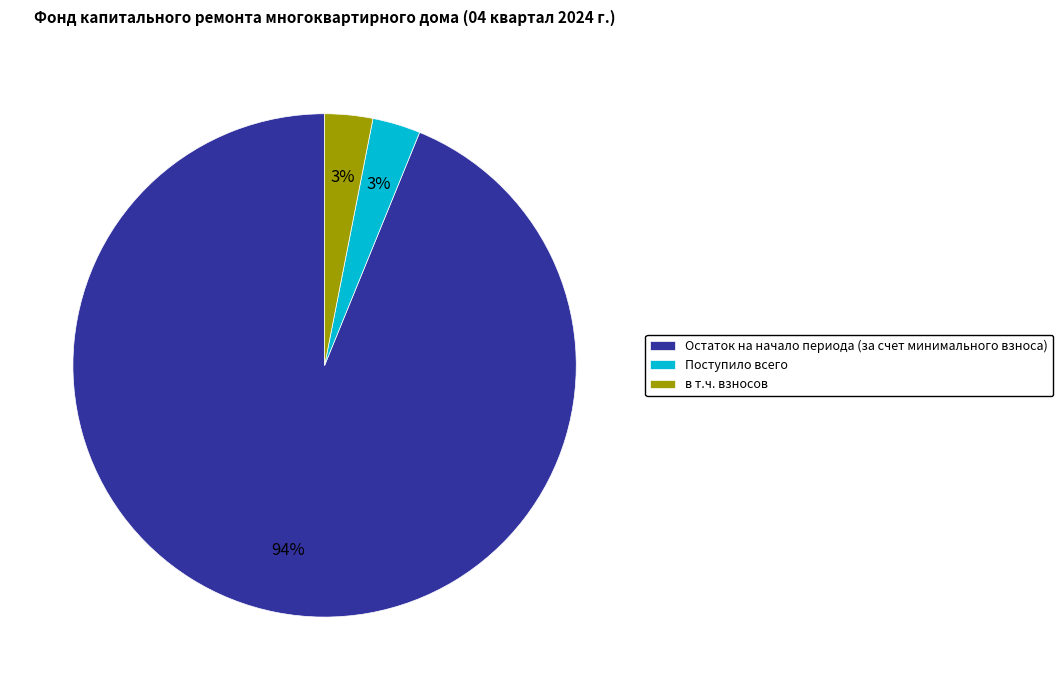

Count the number of slices in the pie.

3